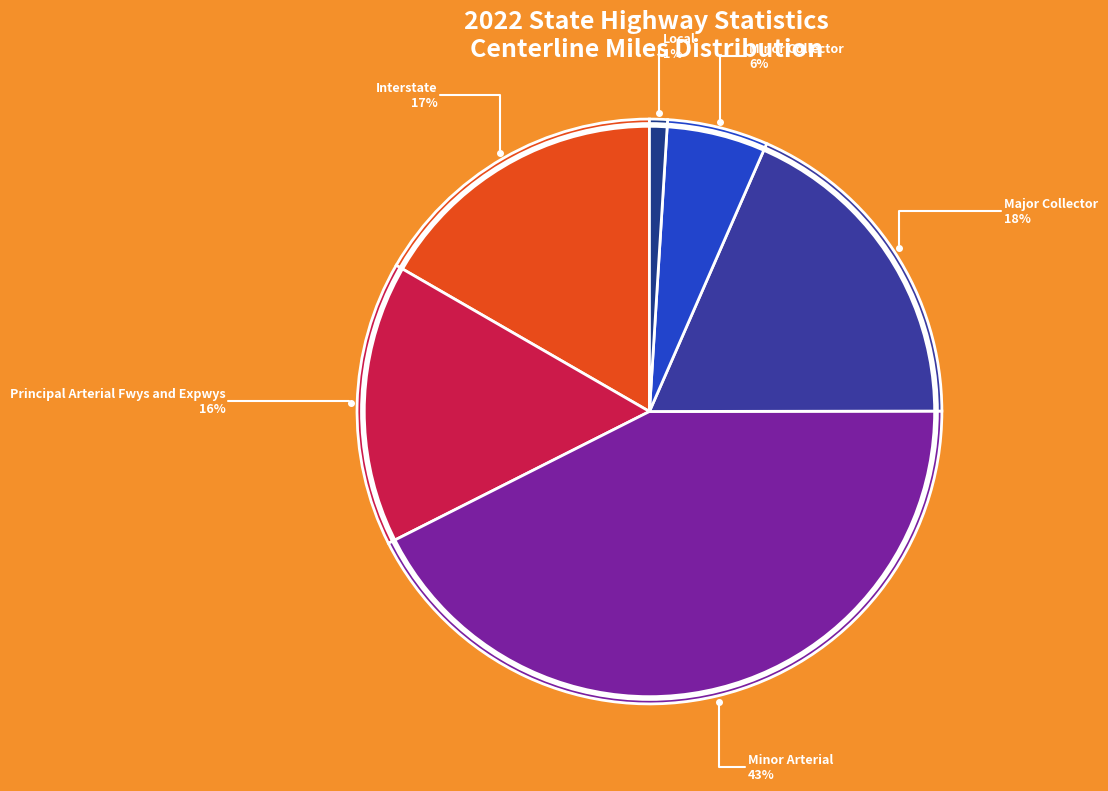

To the nearest percent, what portion does Principal Arterial Fwys and Expwys represent?

16%